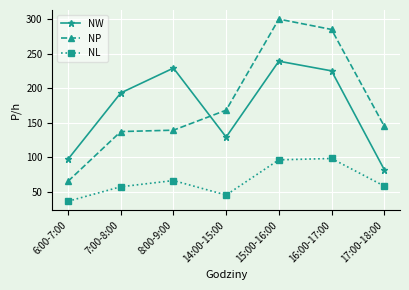

At which category is the sum across all series the highest?

15:00-16:00